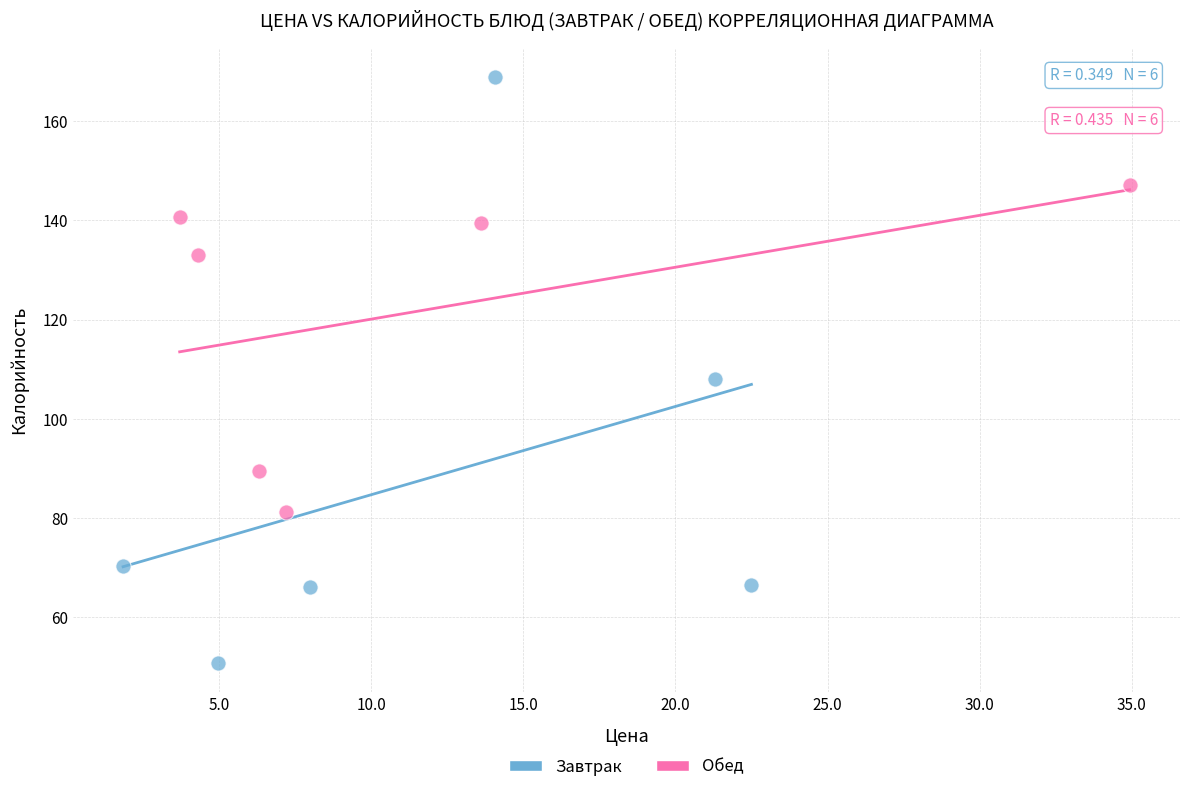

Which series contains the highest Y value?

Завтрак